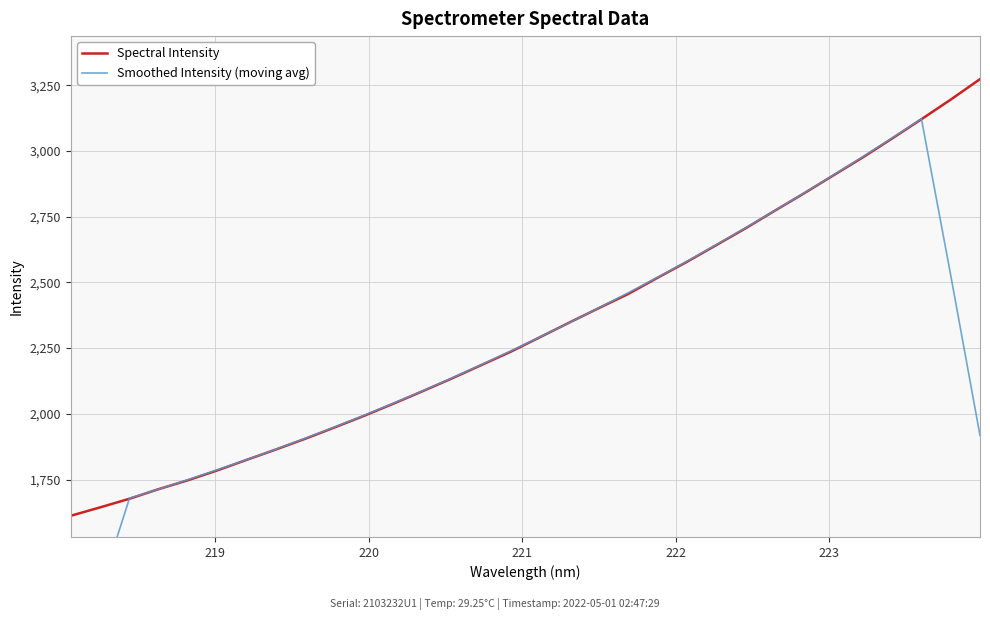

What is the maximum value for Spectral Intensity?

3272.9